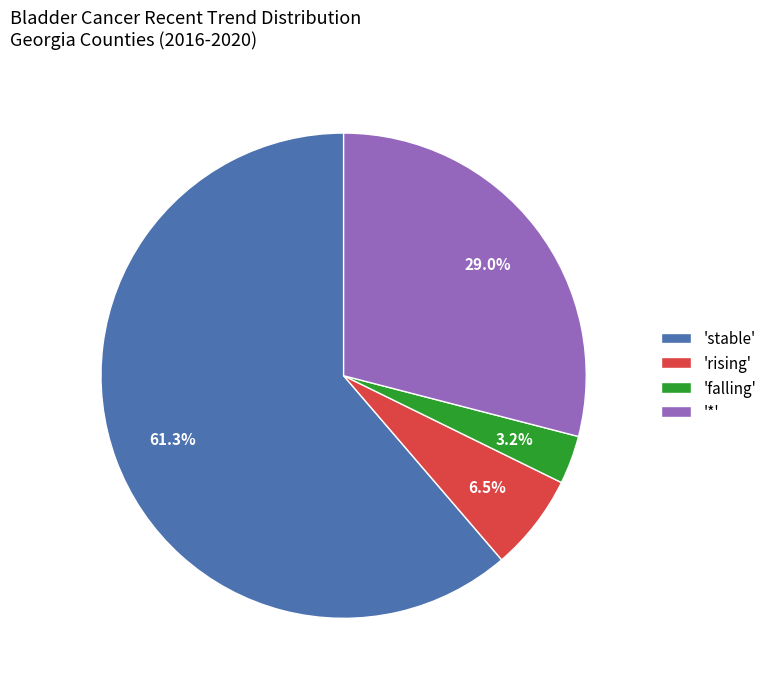

Approximately how many times larger is the value at '*' compared to 'stable'?

0.5